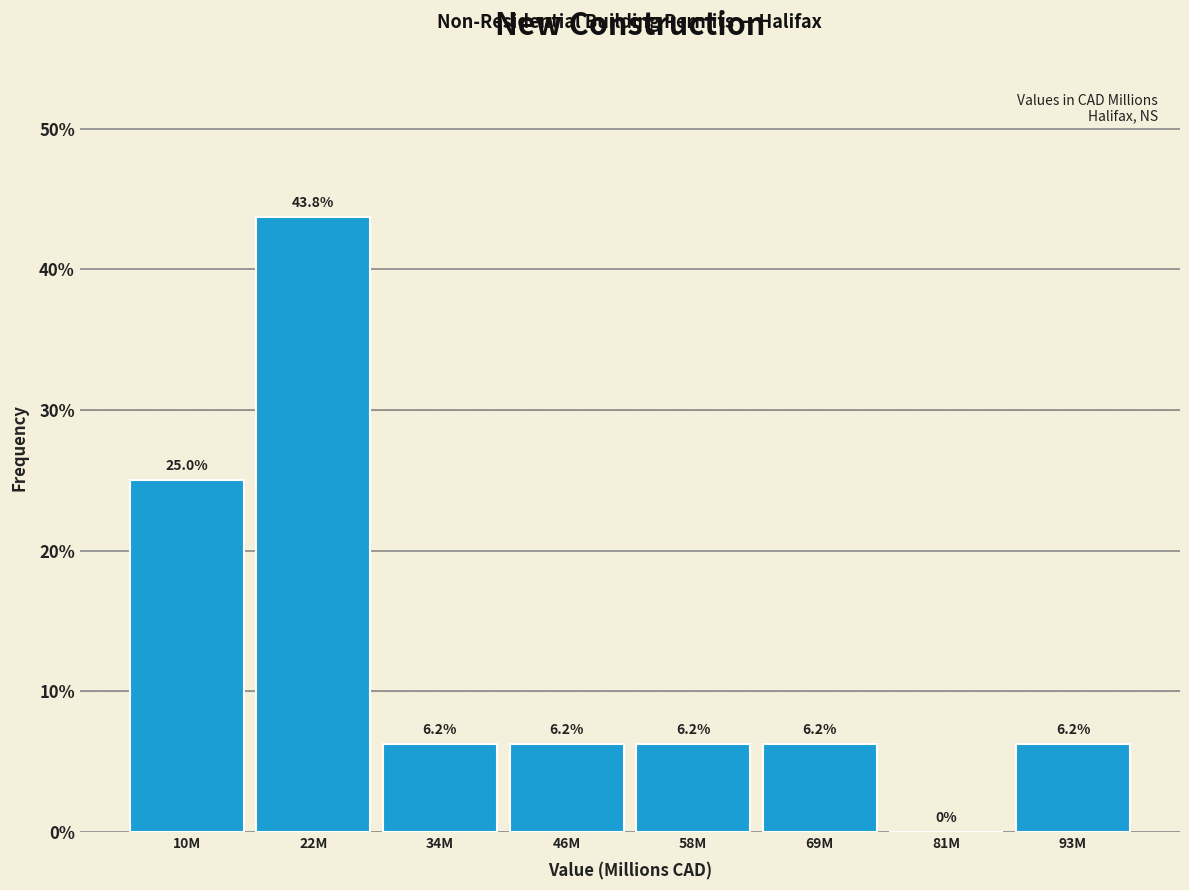

Are the bars horizontal?

No